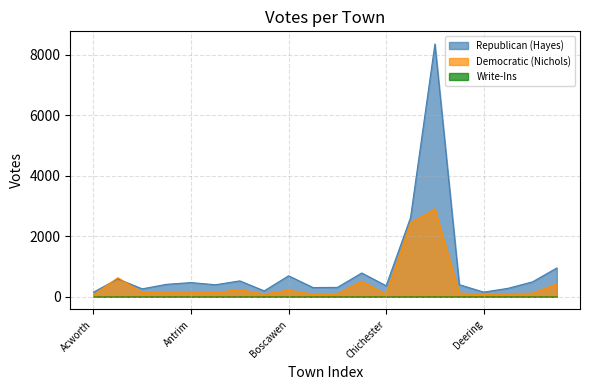

How many lines are shown in the chart?

3